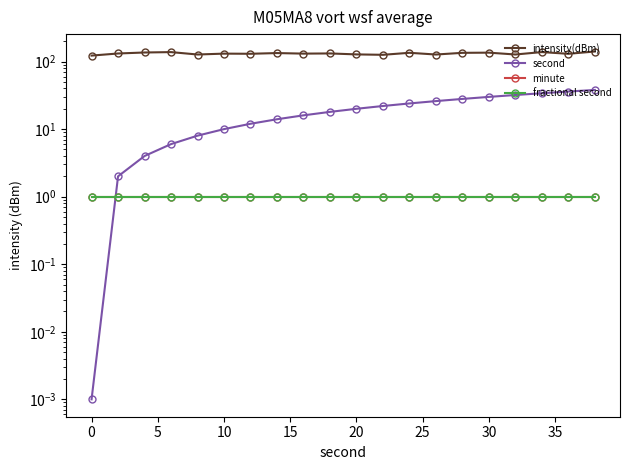

Reading left to right, list all the values displayed in this chart.

intensity(dBm): 122.6	131.7	136.3	138.1	127.2	131.1	130.5	133.6	131.2	132.0	127.7	125.9	134.9	127.2	134.7	135.5	127.3	138.2	130.3	141.0
second: 0.0	2.0	4.0	6.0	8.0	10.0	12.0	14.0	16.0	18.0	20.0	22.0	24.0	26.0	28.0	30.0	32.0	34.0	36.0	38.0
minute: 1.0	1.0	1.0	1.0	1.0	1.0	1.0	1.0	1.0	1.0	1.0	1.0	1.0	1.0	1.0	1.0	1.0	1.0	1.0	1.0
fractional second: 1.0	1.0	1.0	1.0	1.0	1.0	1.0	1.0	1.0	1.0	1.0	1.0	1.0	1.0	1.0	1.0	1.0	1.0	1.0	1.0